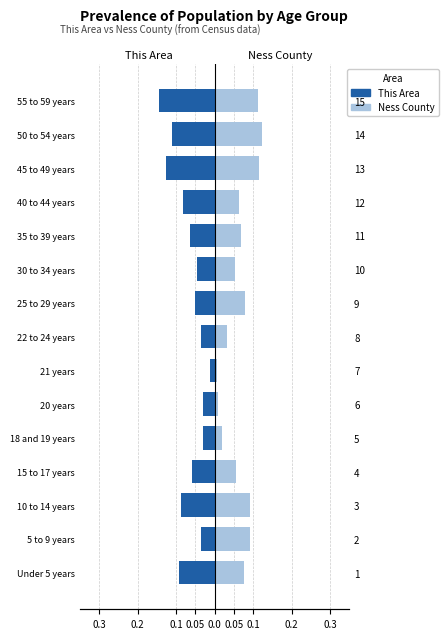

Rank the series at 15 to 17 years from lowest to highest value.

This Area (Census), Ness County (Census)